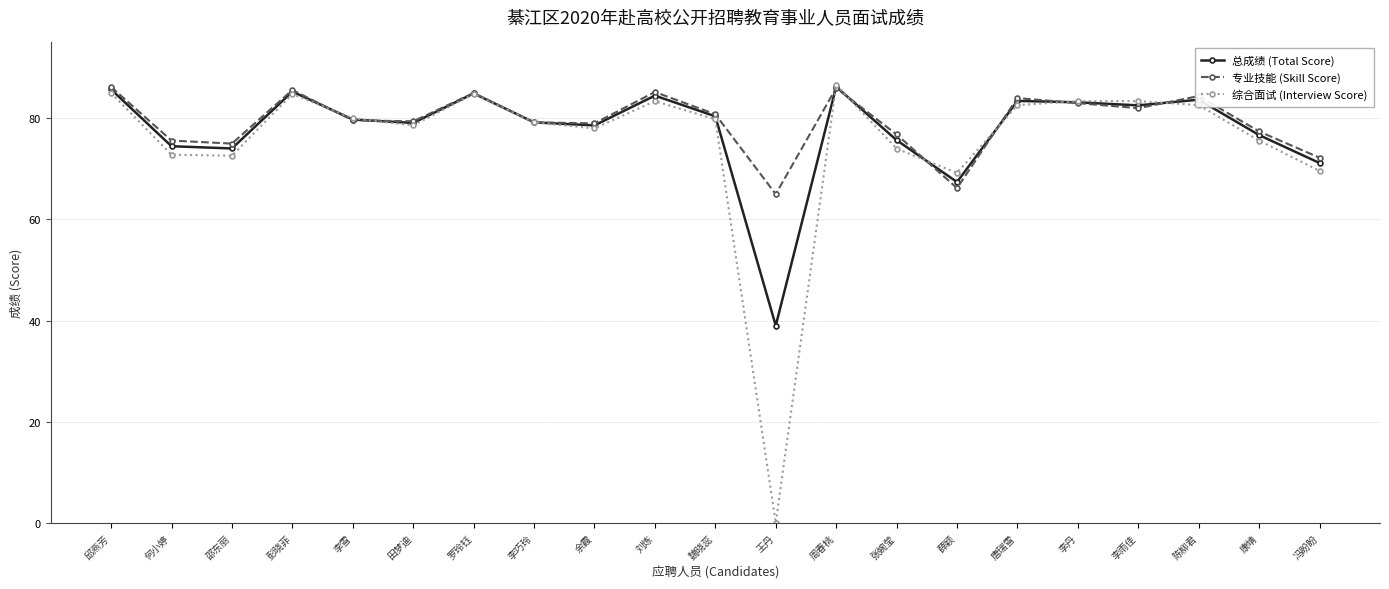

Which label corresponds to the smallest value in the chart?

王丹